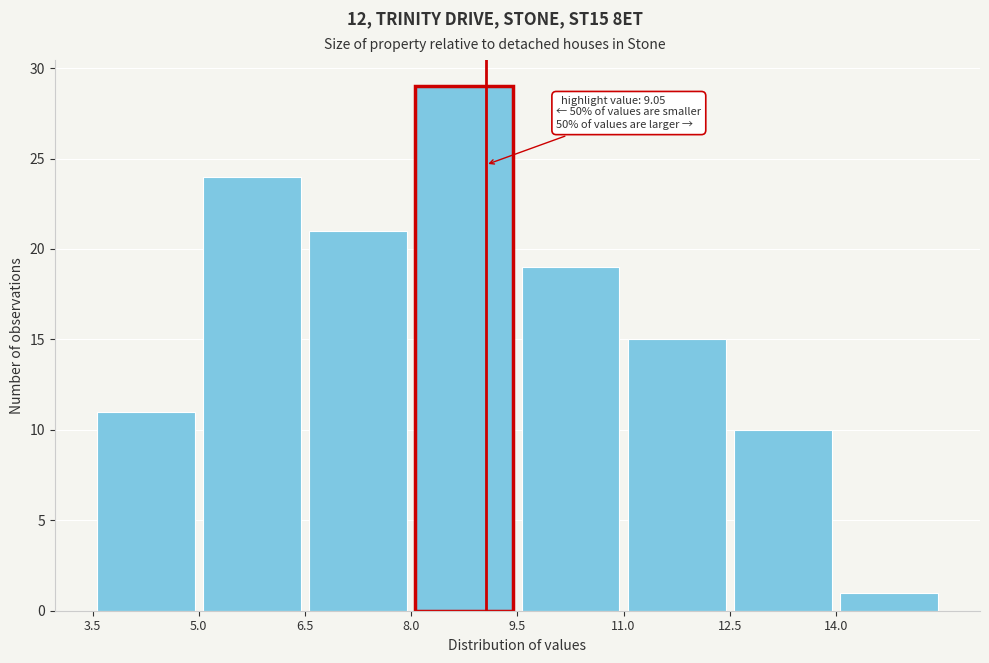

Which range on the x-axis has the tallest bar?

8.0 to 9.5